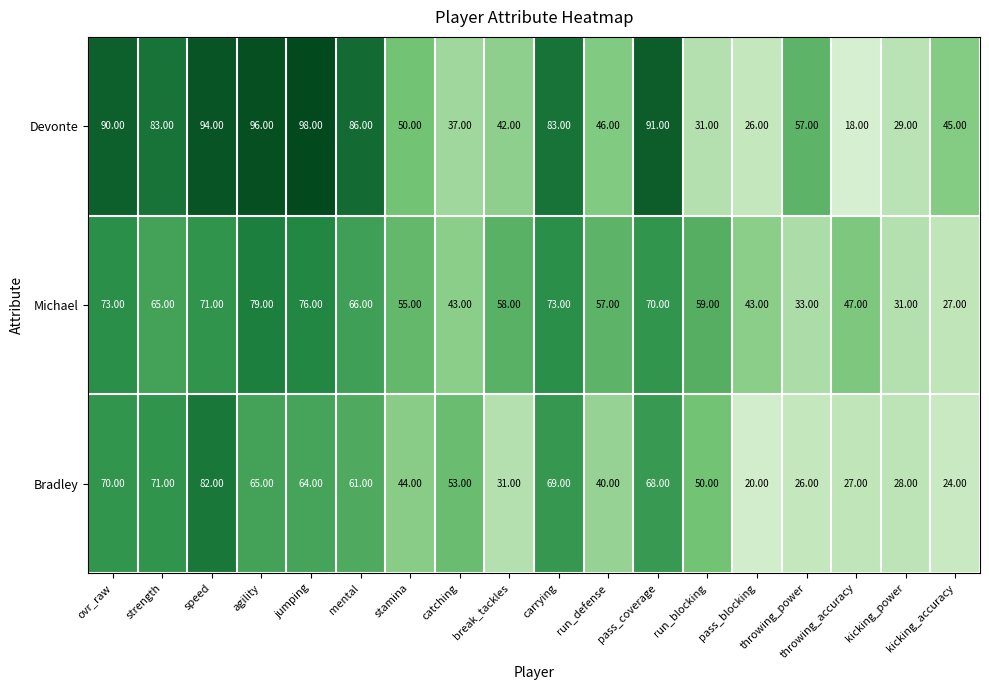

Which series has the largest range (max minus min)?

Devonte